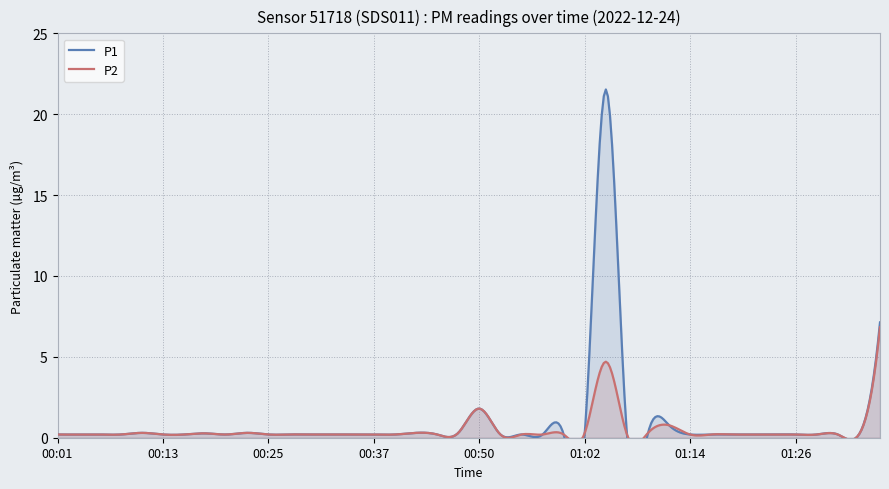

Rank the series by their maximum value, from highest to lowest.

P1, P2